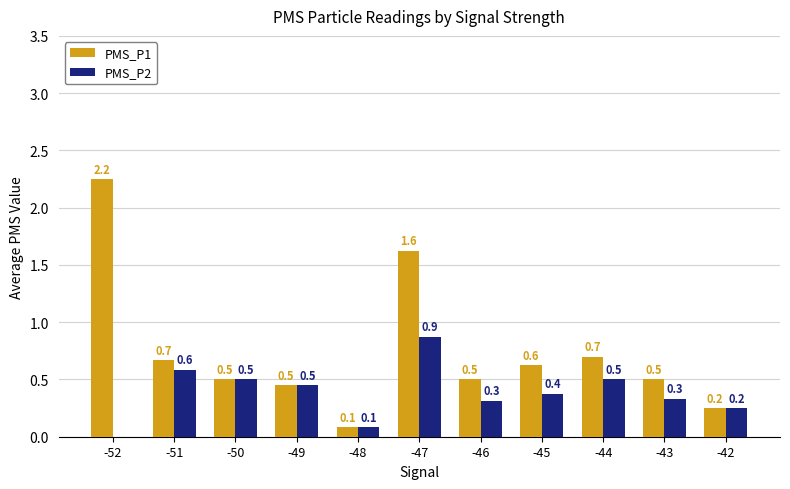

Is it true that PMS_P1 equals 0.7 at -44?

True